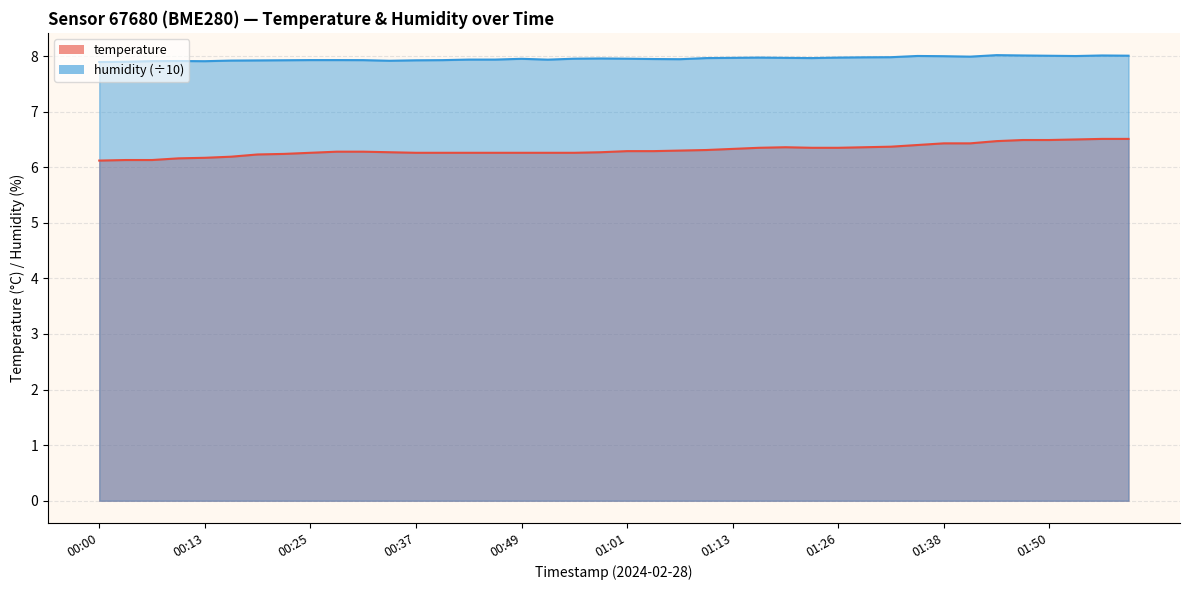

What is the difference between the highest and lowest values at 00:00?

1.8